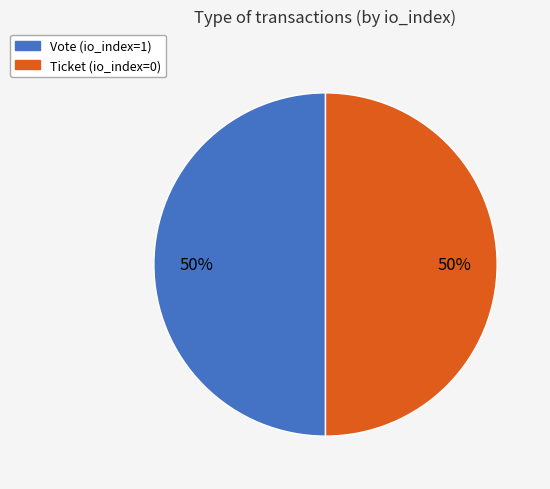

Is the sum of Ticket and Vote greater than half?

Yes